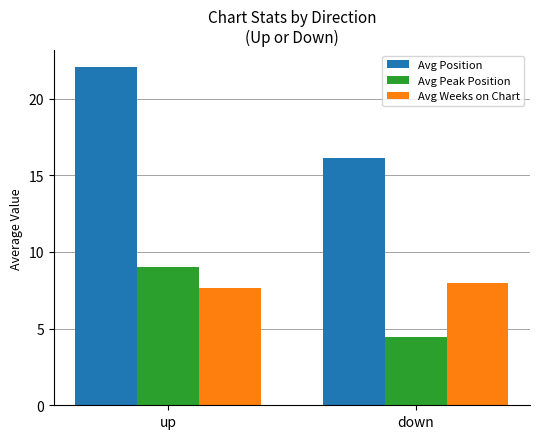

What is the difference between the Avg Peak Position values at down and up?

4.6